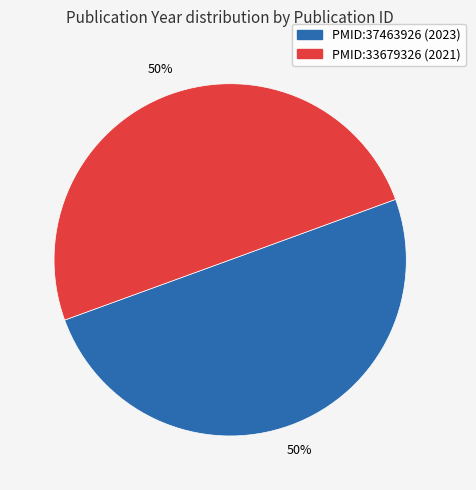

What is the ratio of the value at PMID:33679326 to the value at PMID:37463926?

1.0